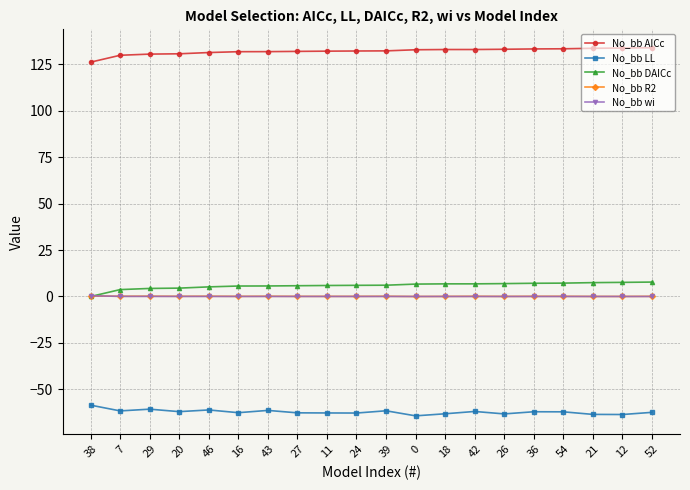

Is it true that No_bb AICc equals 54.9 at 11?

False